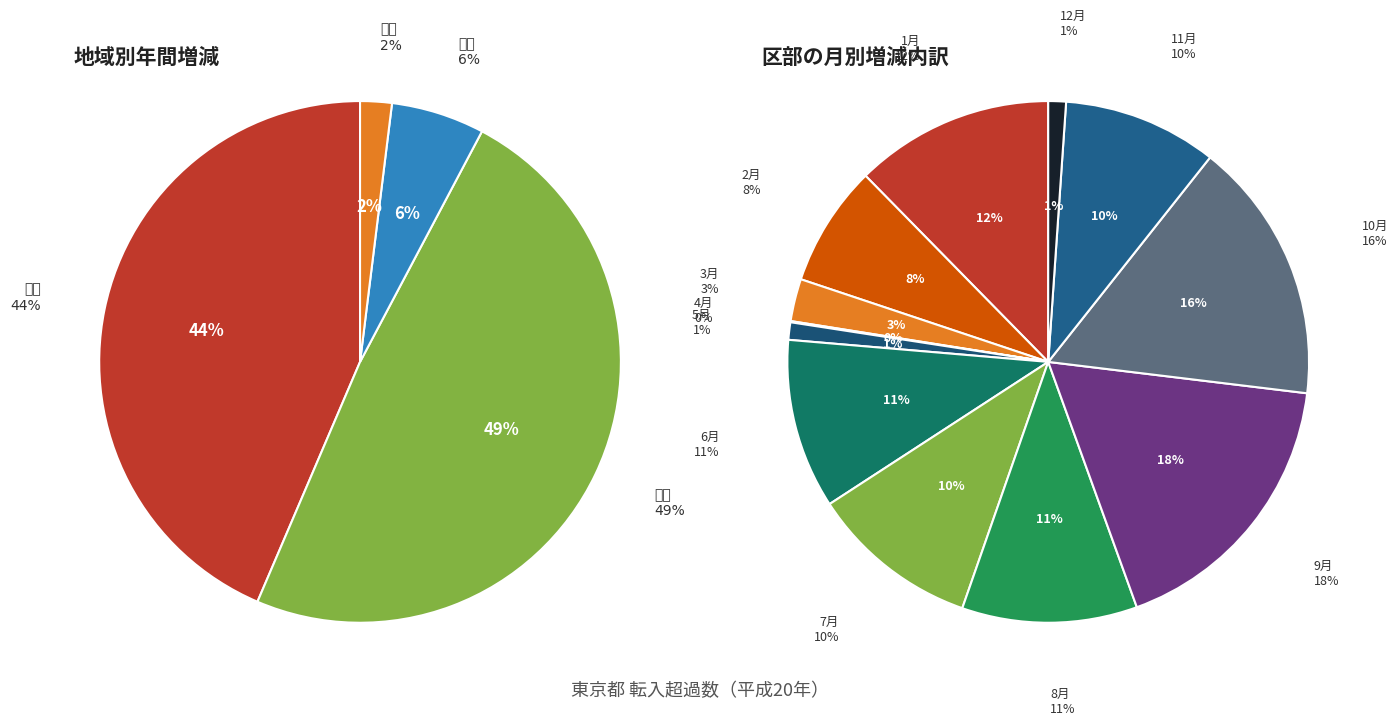

To the nearest percent, what percentage of the pie is 総数?

50%